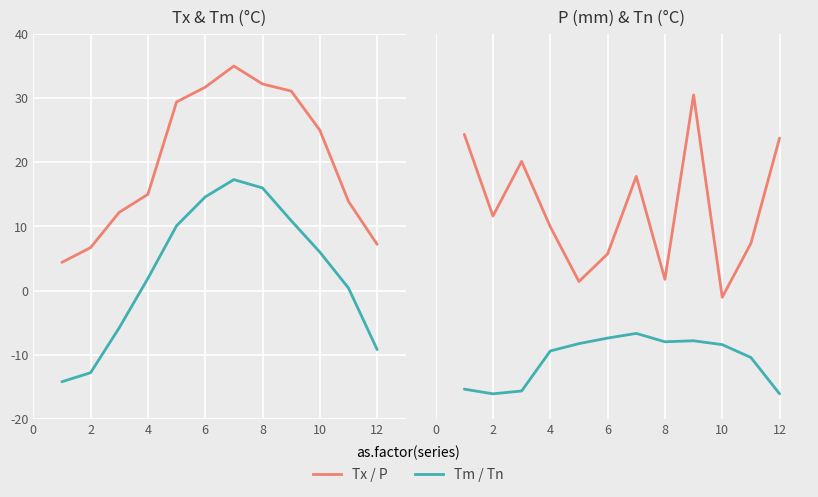

Which category has the lowest value across all series?

2